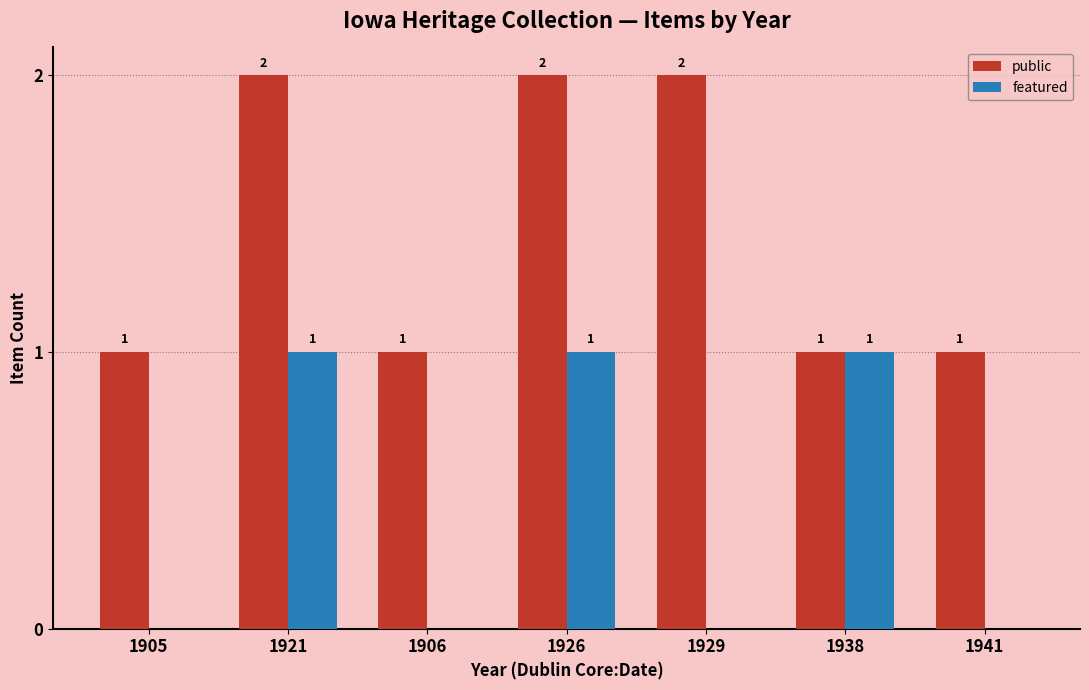

Which series changed the most between 1926 and 1929?

featured